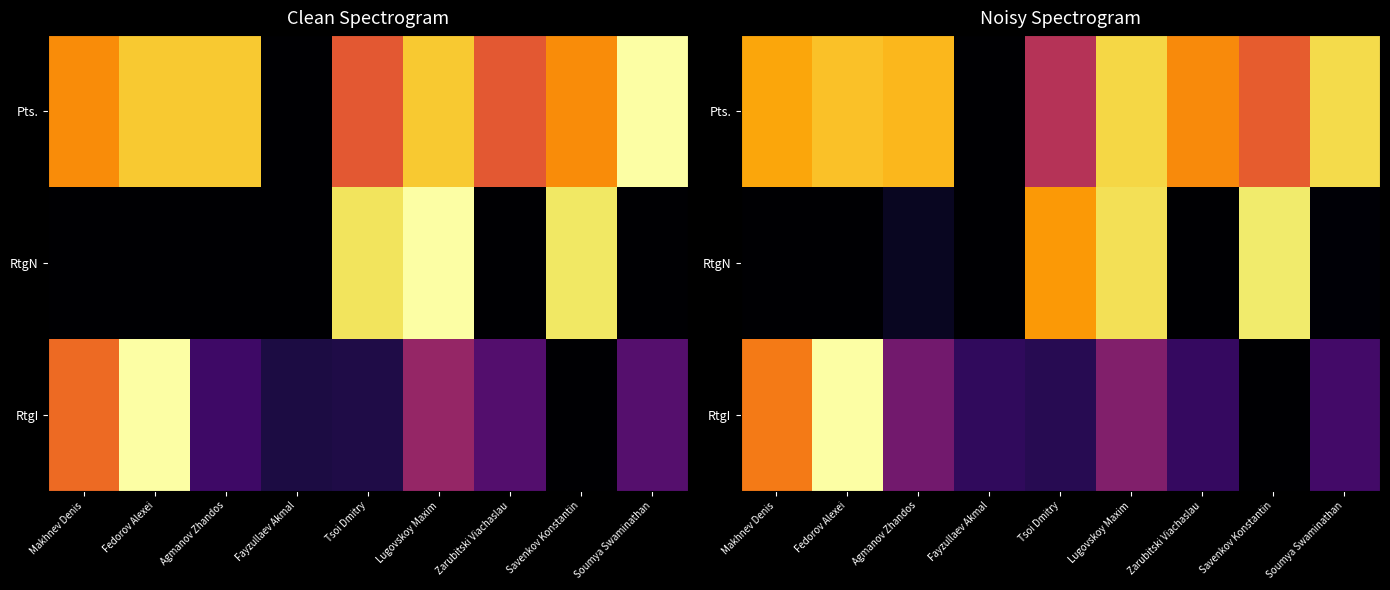

What is the total value across all series at Tsoi Dmitry?

1.4